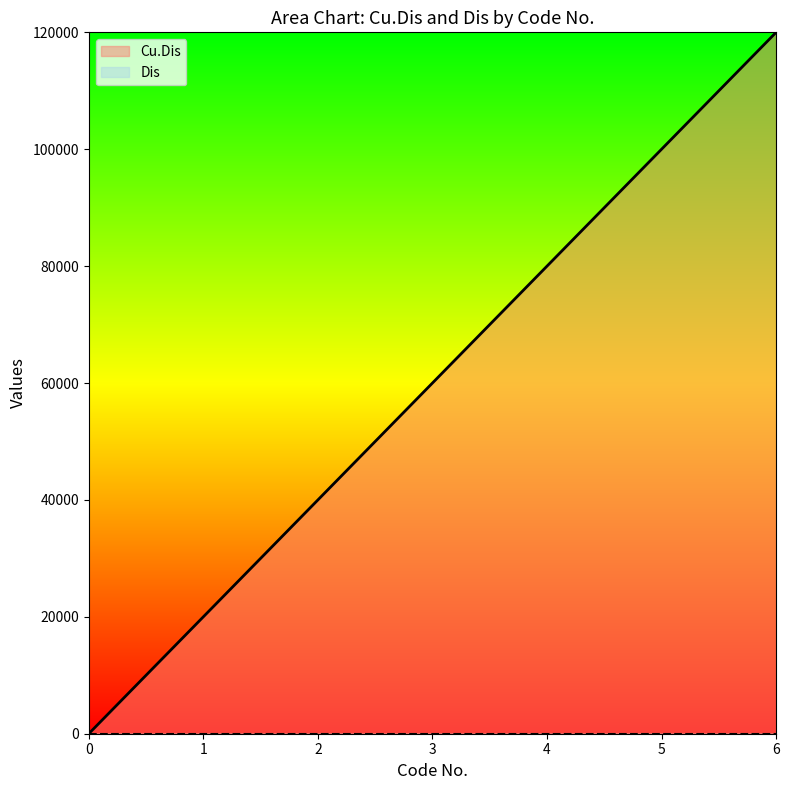

Reading right to left, what are all the values shown in this chart?

120000	100000	80000	60000	40000	20000	0